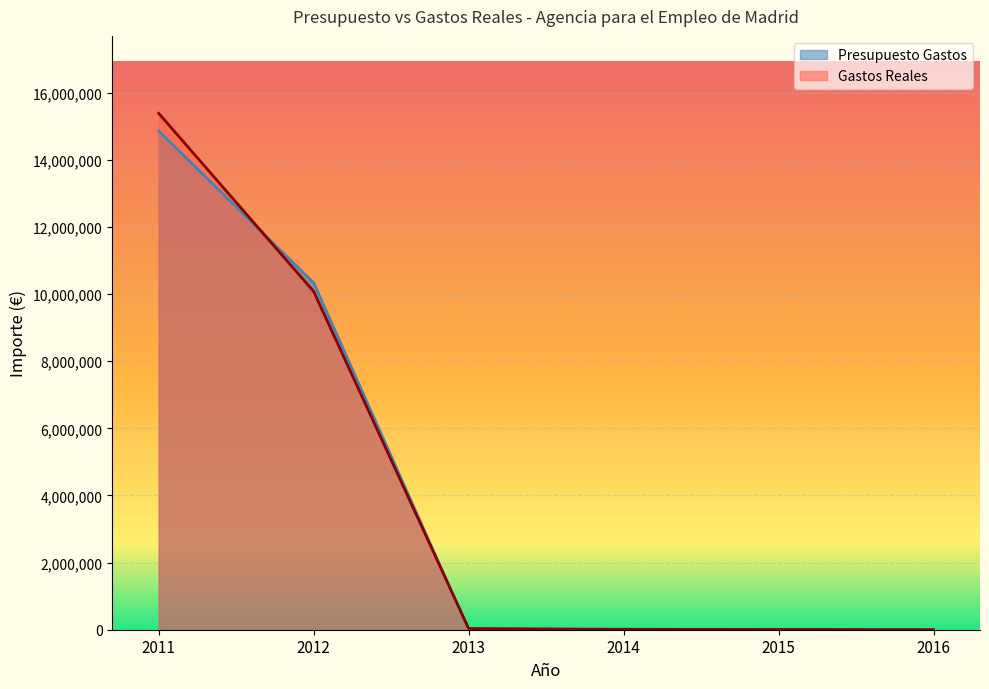

Reading left to right, transcribe all the data shown in this chart.

Presupuesto Gastos: 2011=14857053.0	2012=10334030.0	2013=3700.0	2014=12000.0	2015=0.0	2016=0.0
Gastos Reales: 2011=15383038.3	2012=10074999.4	2013=35820.3	2014=11629.8	2015=7271.9	2016=728.2